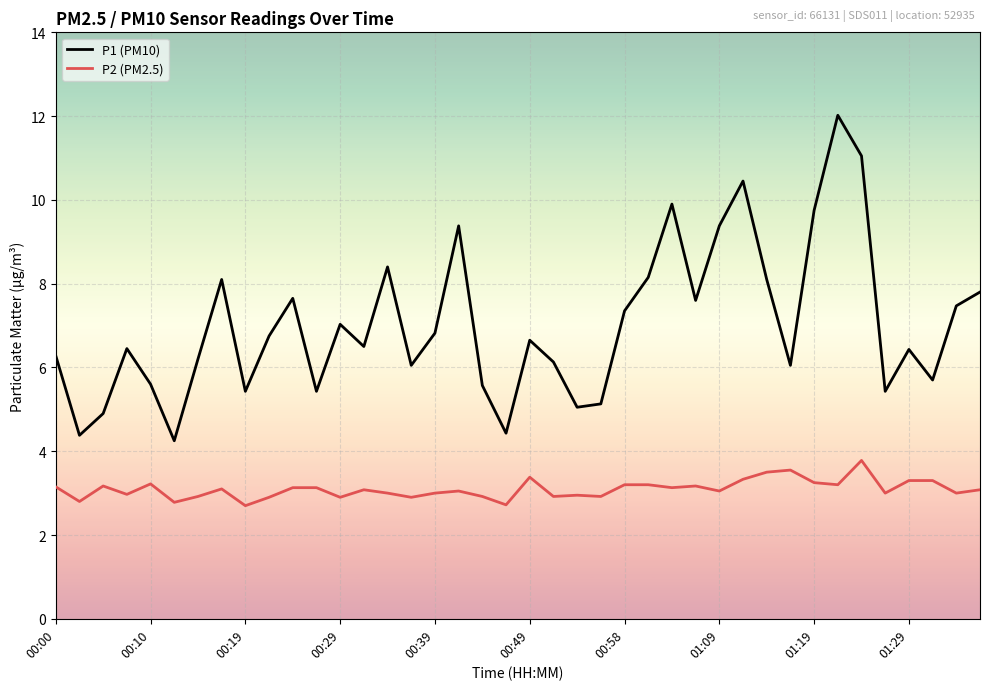

Rank the series by their maximum value, from lowest to highest.

P2 (PM2.5), P1 (PM10)